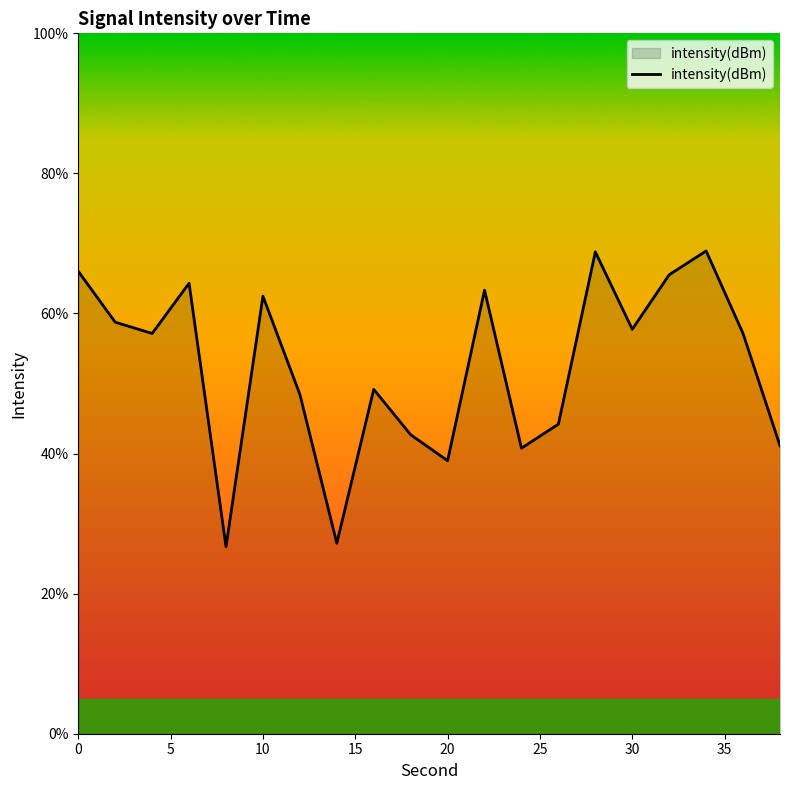

What is the minimum value shown in the chart?

26.7